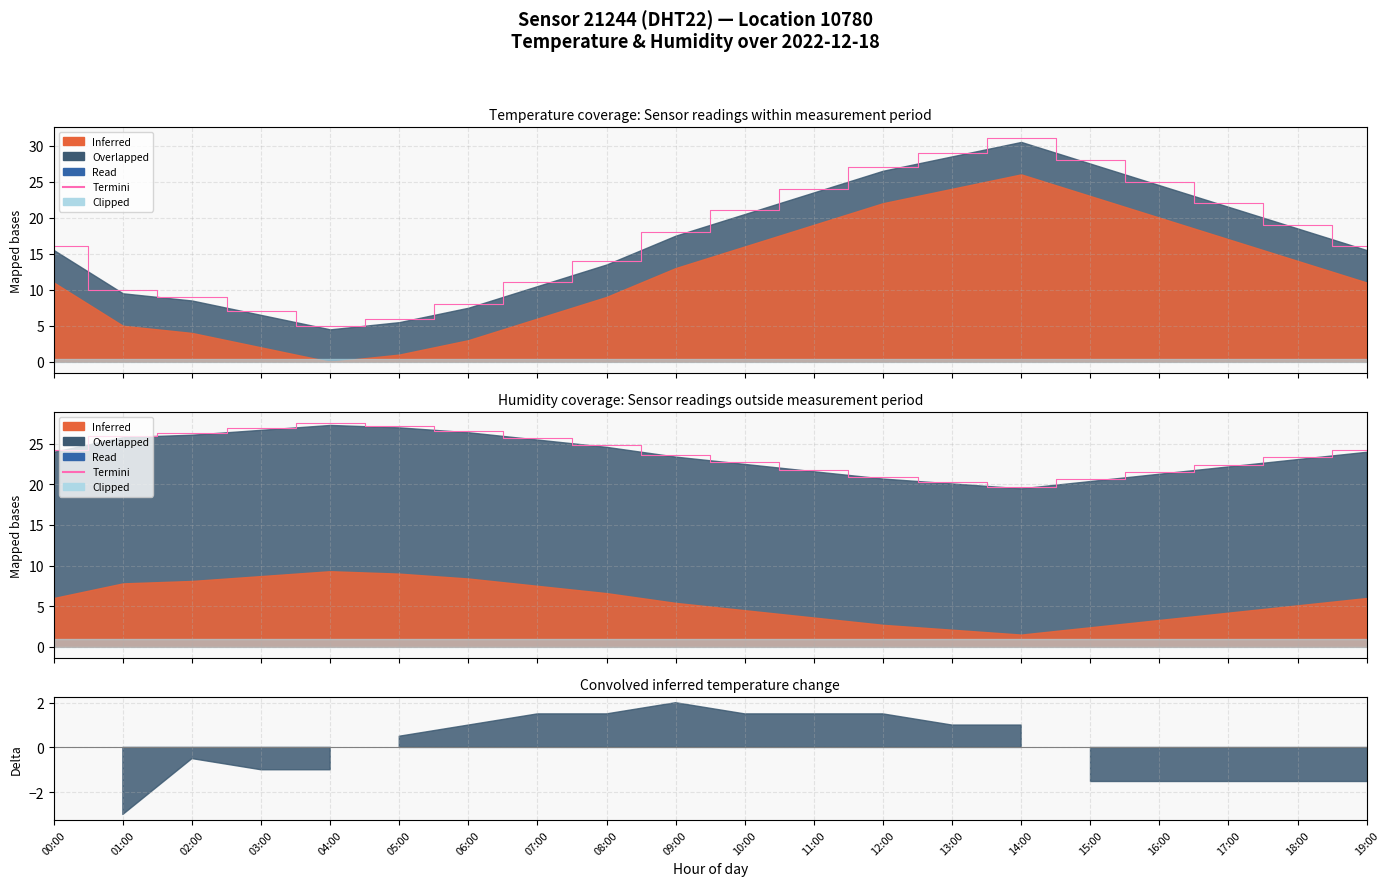

What is the sum of all values?

476.2